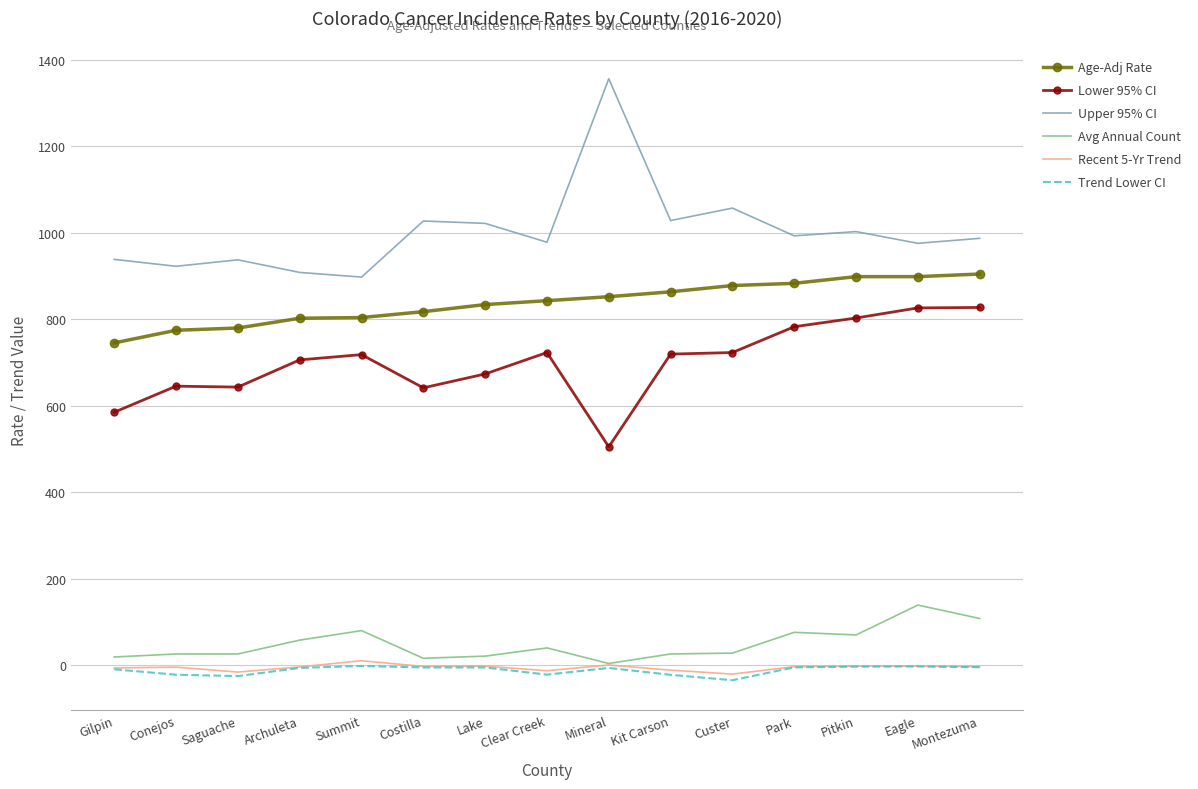

Which label corresponds to the largest value in the chart?

Mineral